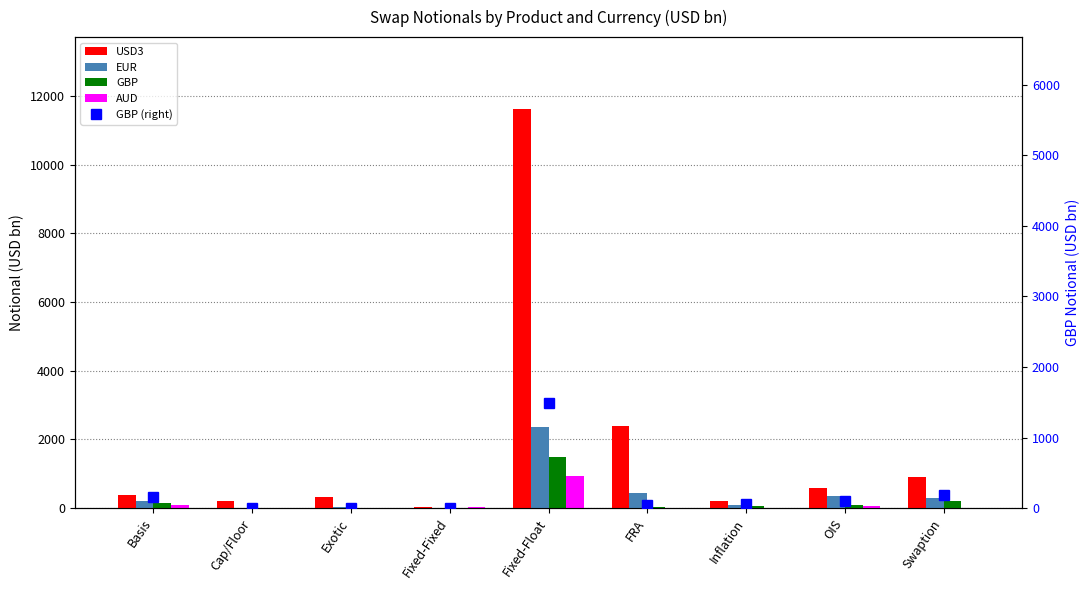

True or false: GBP (right) has a value of 6 at Fixed-Fixed.

True